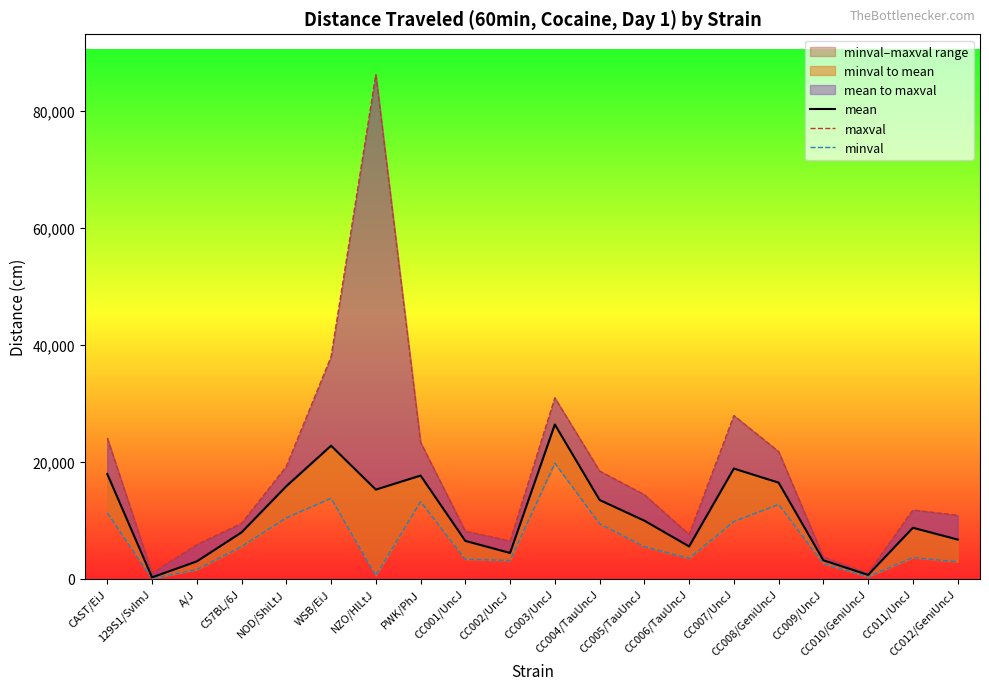

What is the label of the 1st point from the left?

CAST/EiJ